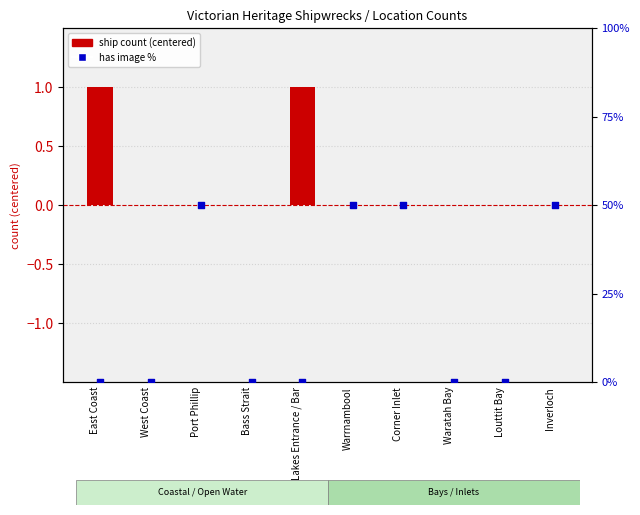

Is the value of ship count (centered) at Corner Inlet greater than the value of has image % at Inverloch?

No